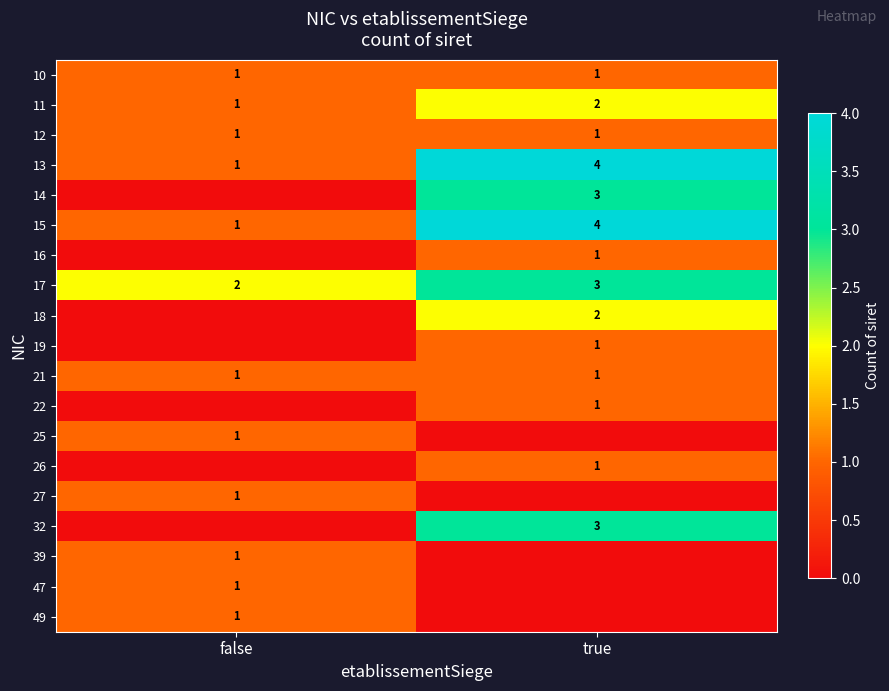

What is the spread (max minus min) of values at true?

4